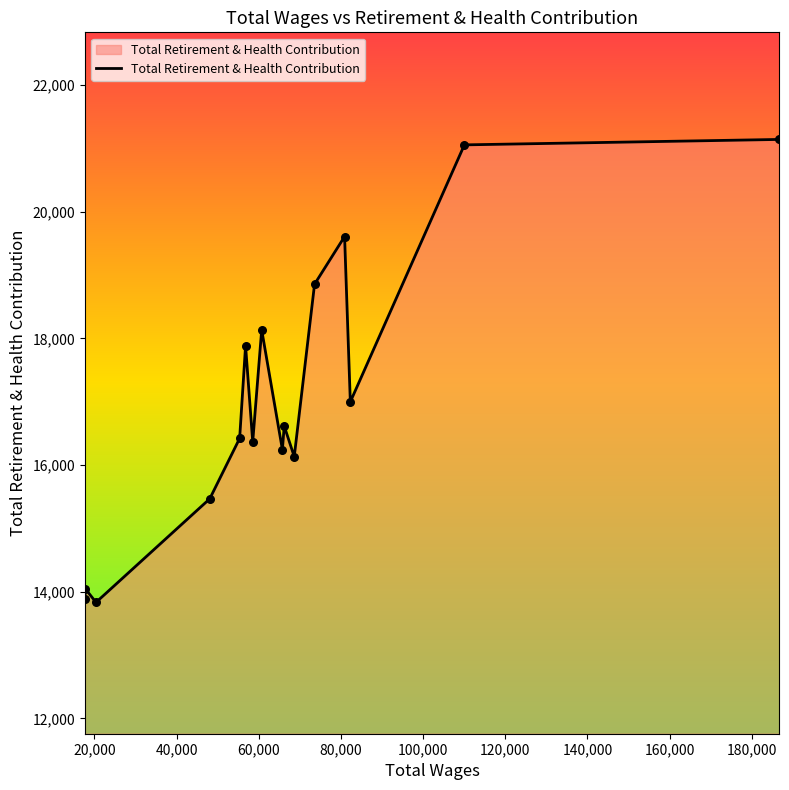

What is the smallest value displayed?

13832